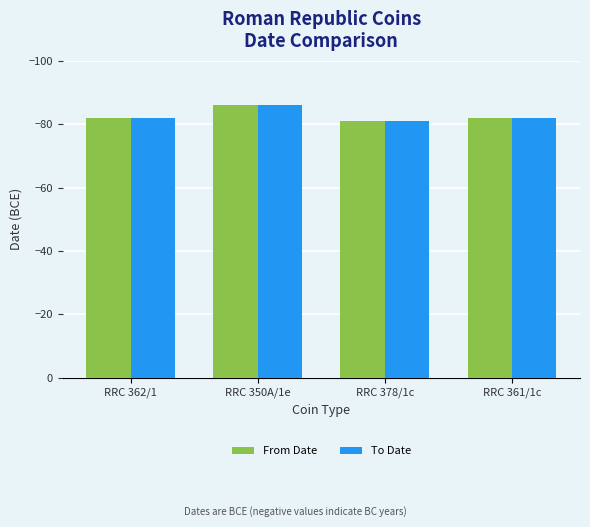

The value of From Date at RRC 350A/1e is -145. True or false?

False